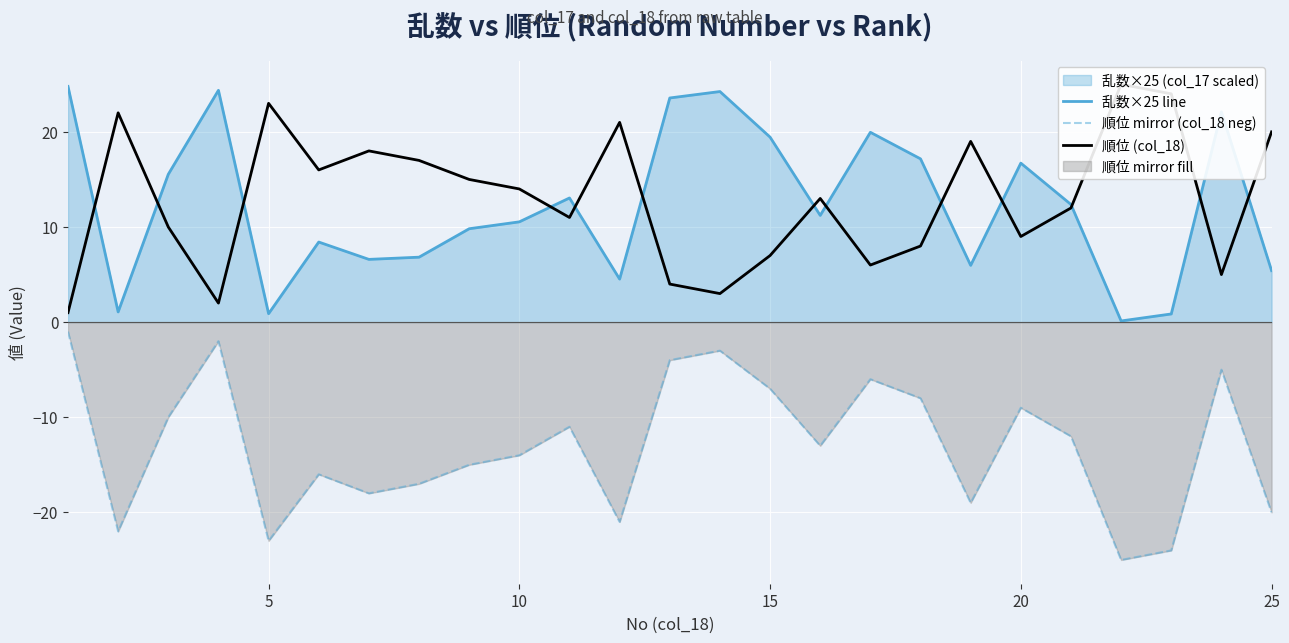

Reading left to right, what are all the values shown in this chart?

乱数×25 line: 24.8	1.1	15.5	24.4	0.9	8.4	6.6	6.8	9.8	10.5	13.1	4.5	23.6	24.2	19.4	11.2	20.0	17.2	6.0	16.7	12.4	0.1	0.9	22.1	5.4
順位 mirror (col_18 neg): -1.0	-22.0	-10.0	-2.0	-23.0	-16.0	-18.0	-17.0	-15.0	-14.0	-11.0	-21.0	-4.0	-3.0	-7.0	-13.0	-6.0	-8.0	-19.0	-9.0	-12.0	-25.0	-24.0	-5.0	-20.0
順位 (col_18): 1.0	22.0	10.0	2.0	23.0	16.0	18.0	17.0	15.0	14.0	11.0	21.0	4.0	3.0	7.0	13.0	6.0	8.0	19.0	9.0	12.0	25.0	24.0	5.0	20.0